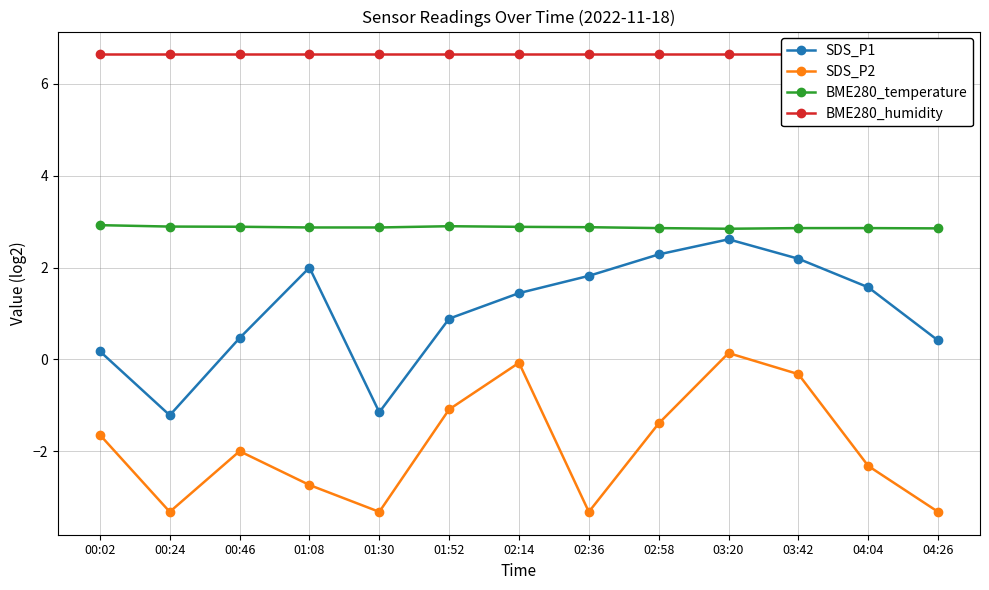

What are all the series names shown in the legend?

SDS_P1, SDS_P2, BME280_temperature, BME280_humidity